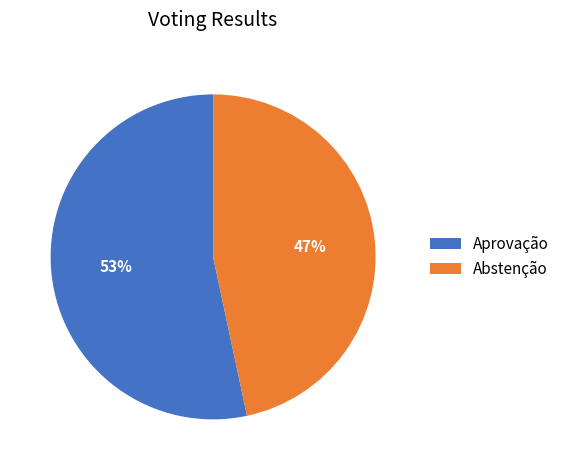

Is the sum of Aprovação and Abstenção greater than half?

Yes